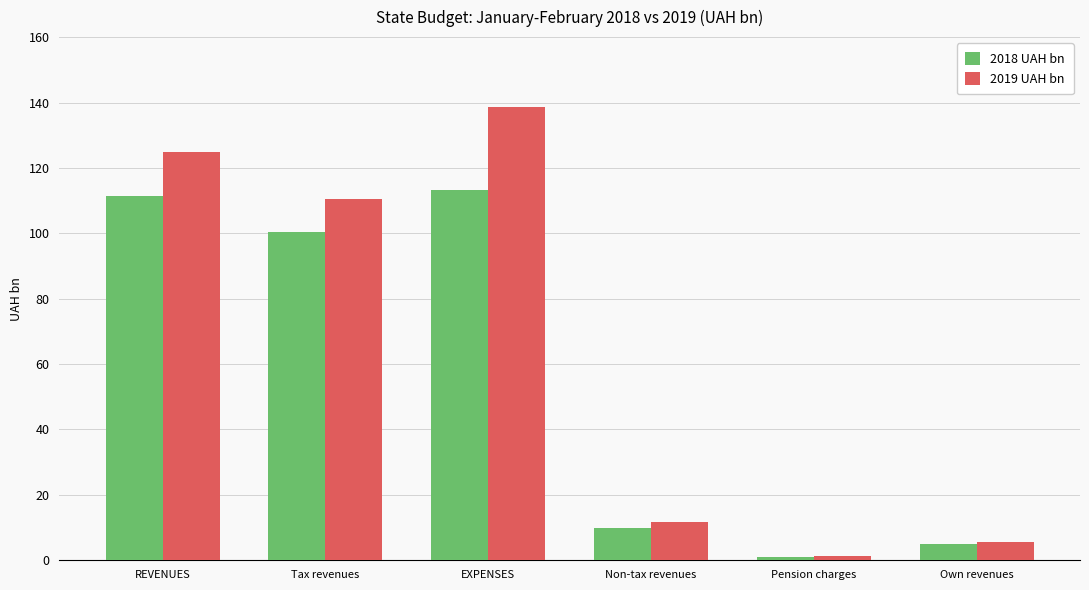

Between Non-tax revenues and Pension charges, which series saw the biggest shift?

2019 UAH bn